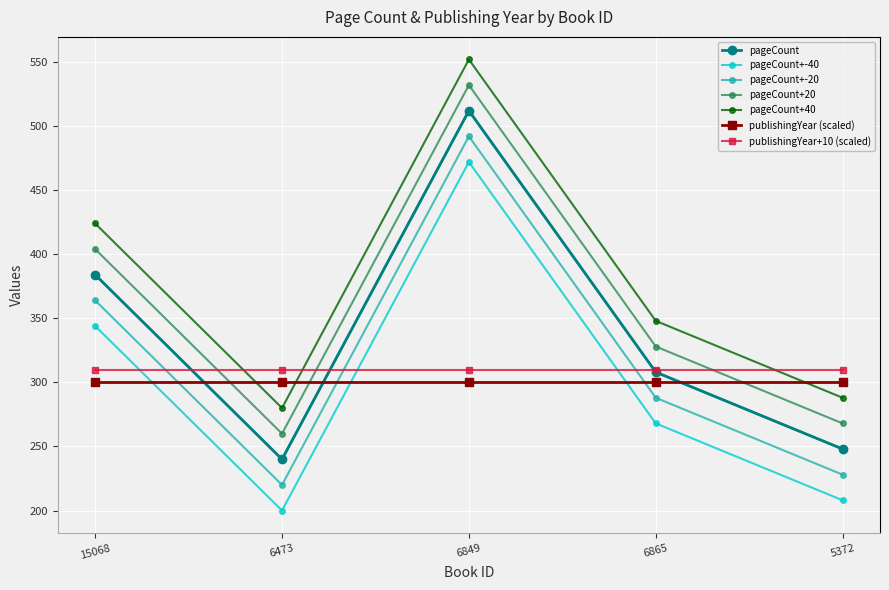

List the labels in order of pageCount value, largest first.

6849, 15068, 6865, 5372, 6473